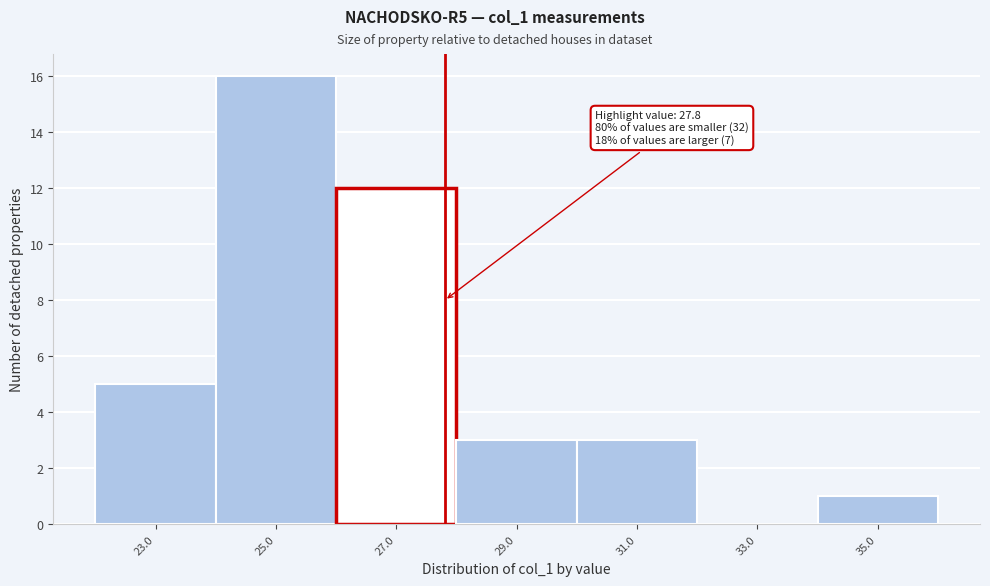

Which range on the x-axis has the tallest bar?

24 to 26